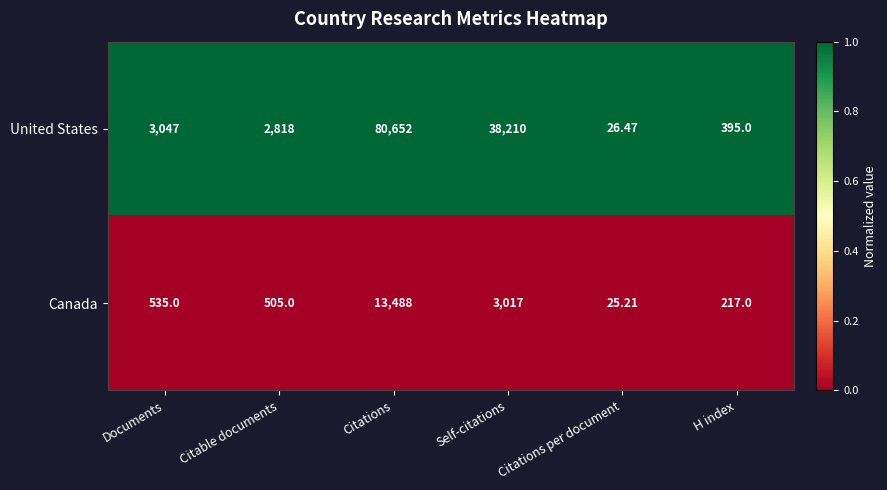

Which series changed the most between Citations and H index?

United States